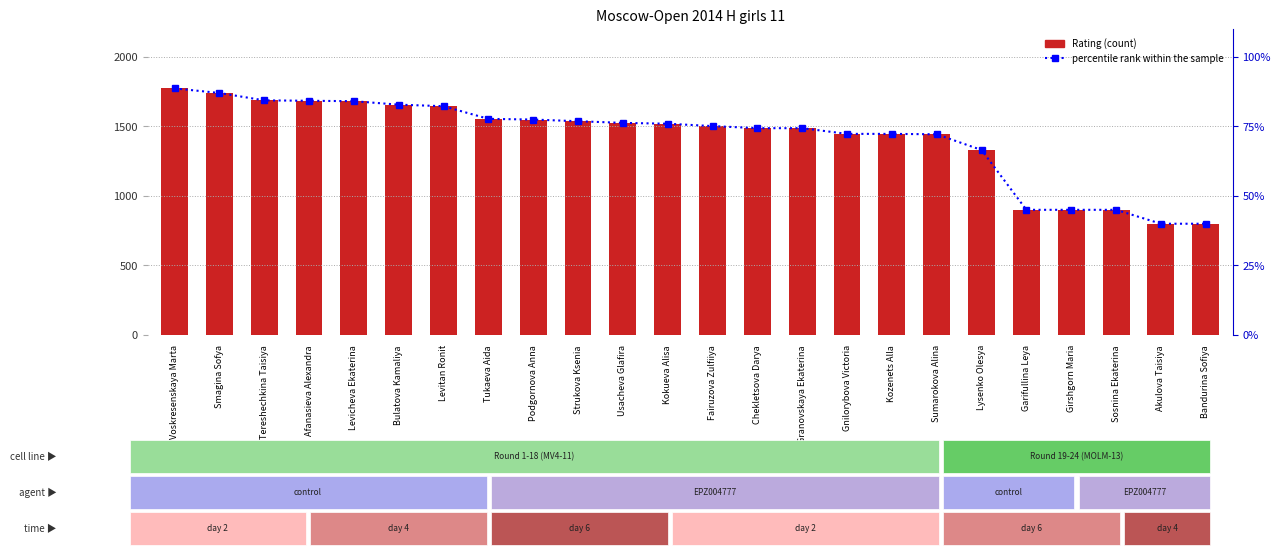

The percentile rank within the sample series shows 84.4 at Tereshechkina Taisiya. True or false?

True